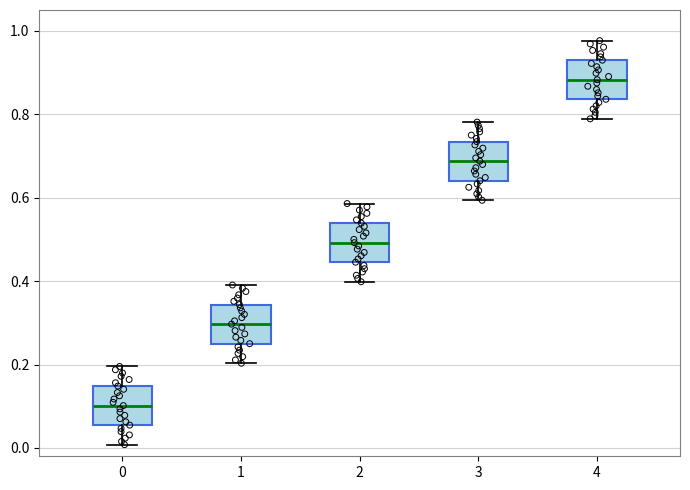

Reading left to right, transcribe this box plot: for each box, give where its median line is, the range the box spans, and where its two whiskers end, as read against the y-axis. The values are not printed on the chart, so give them approximately, as read against the axis.

0: median 0.10, box 0.06 to 0.14, whiskers 0.00 to 0.20
1: median 0.30, box 0.26 to 0.34, whiskers 0.20 to 0.40
2: median 0.50, box 0.44 to 0.54, whiskers 0.40 to 0.58
3: median 0.68, box 0.64 to 0.74, whiskers 0.60 to 0.78
4: median 0.88, box 0.84 to 0.92, whiskers 0.78 to 0.98